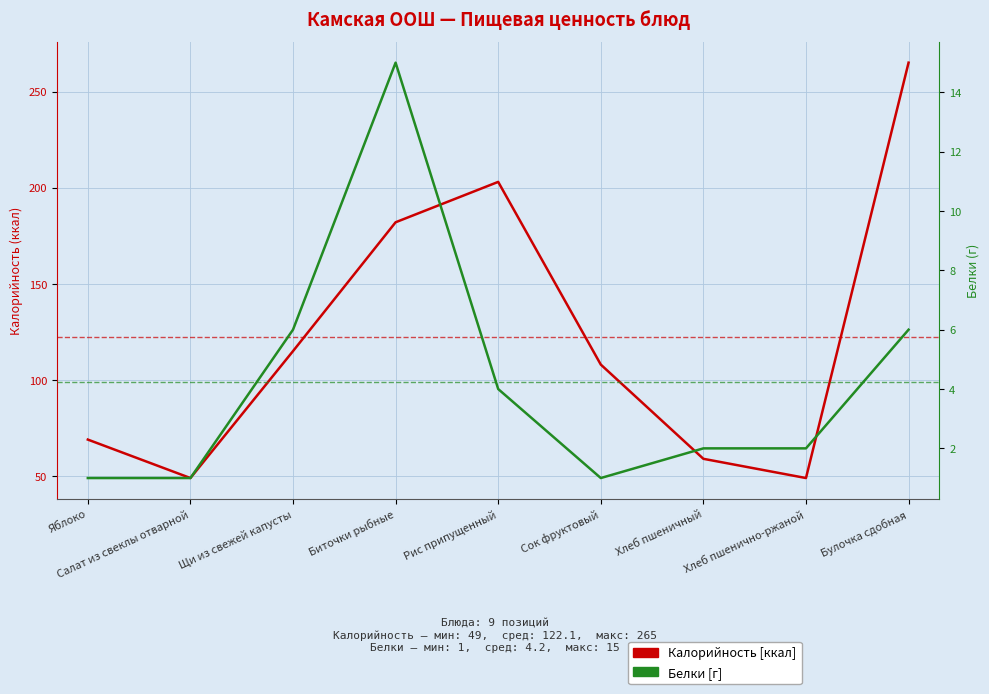

In Белки [г], how many points are lower than both neighbors (excluding endpoints)?

1